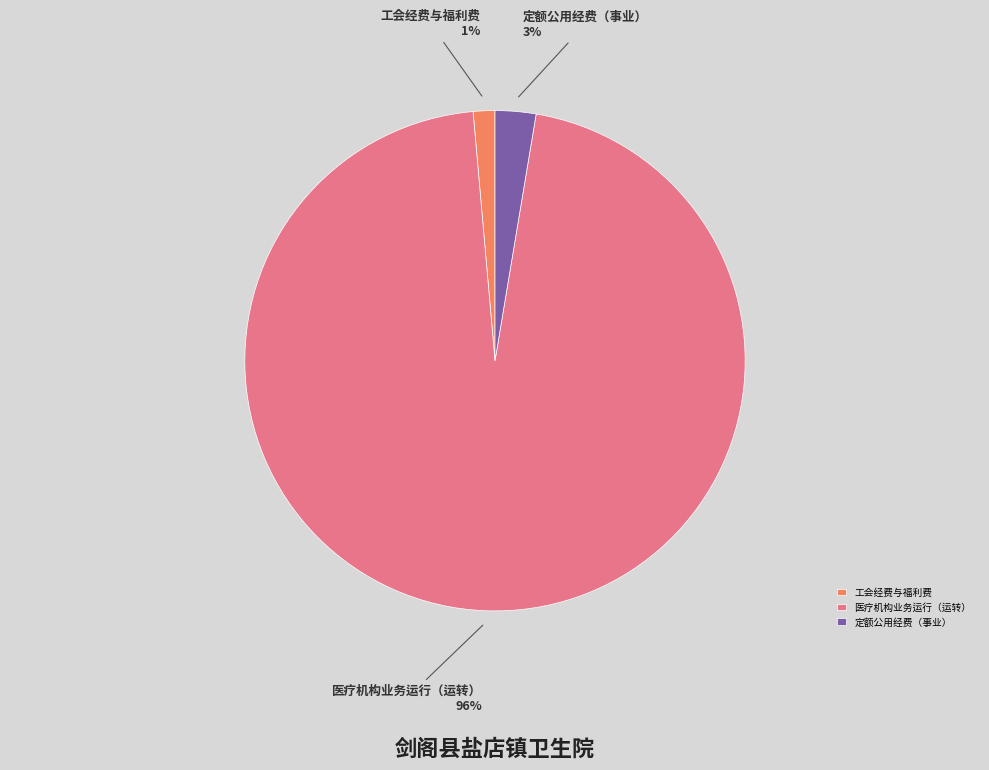

What is the smallest slice in the pie chart?

工会经费与福利费